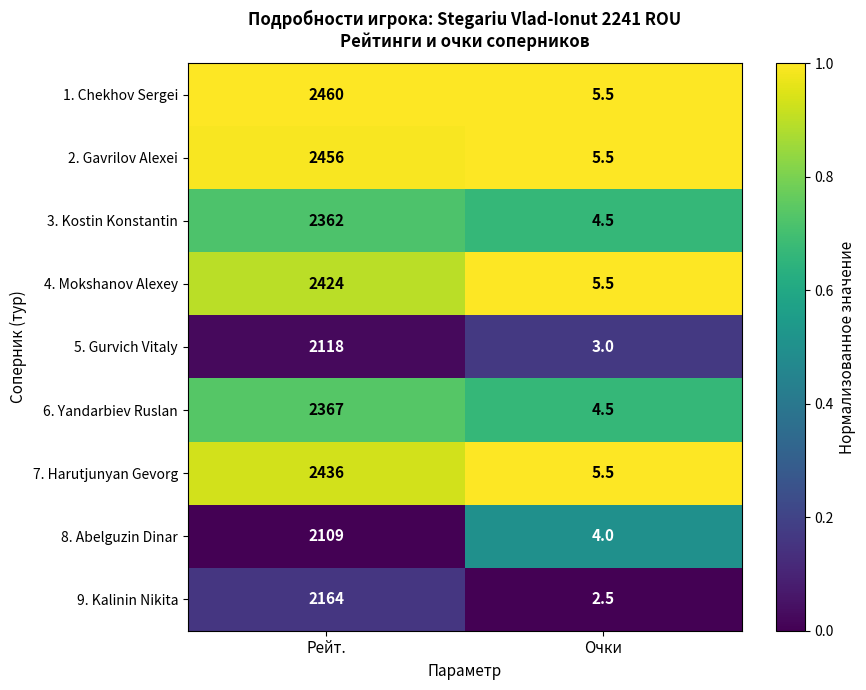

What is the sum of the 5. Gurvich Vitaly values at Рейт. and Очки?

2121.0